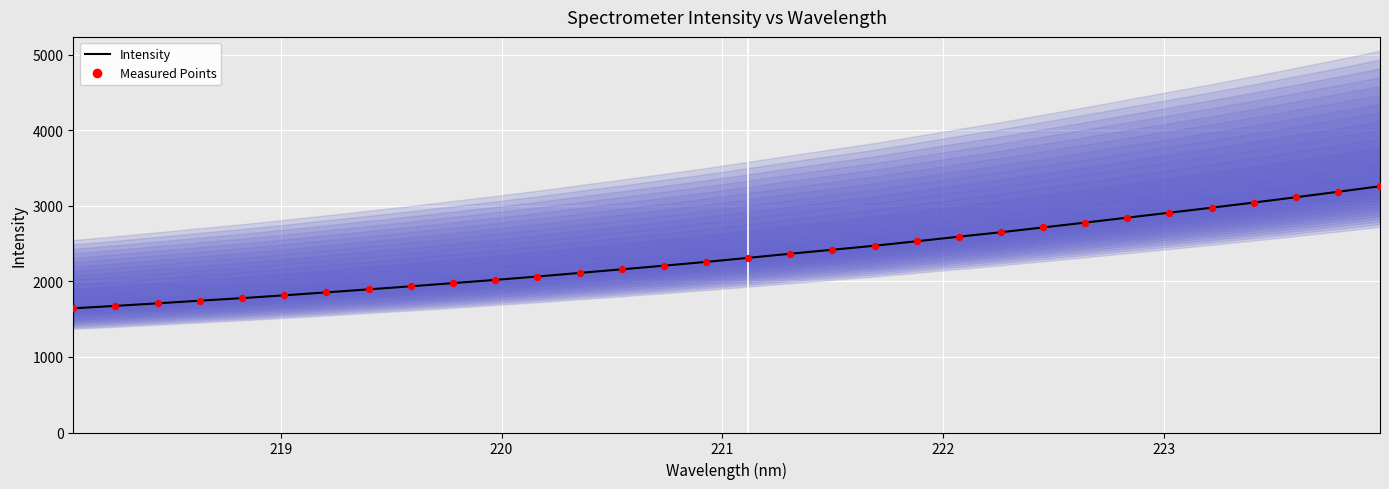

Which series has the largest total across all categories?

Intensity